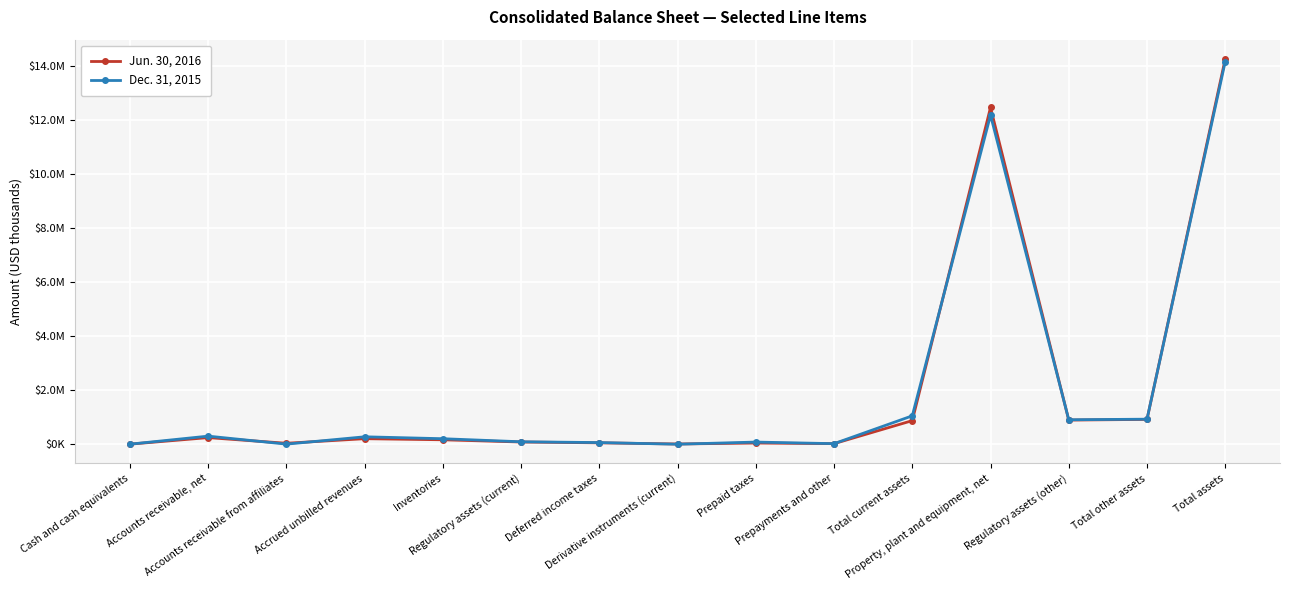

What is the difference between the Dec. 31, 2015 values at Deferred income taxes and Total assets?

14089215